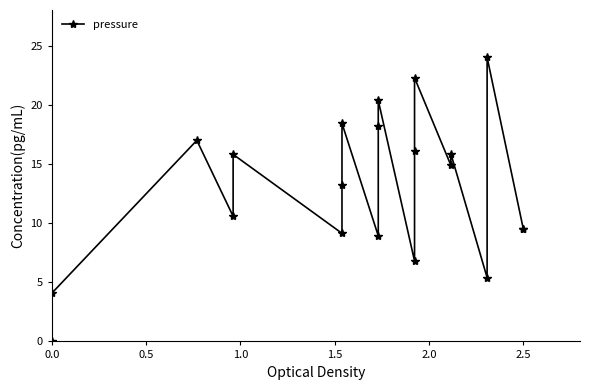

What is the value of the 6th point from the left?

9.1